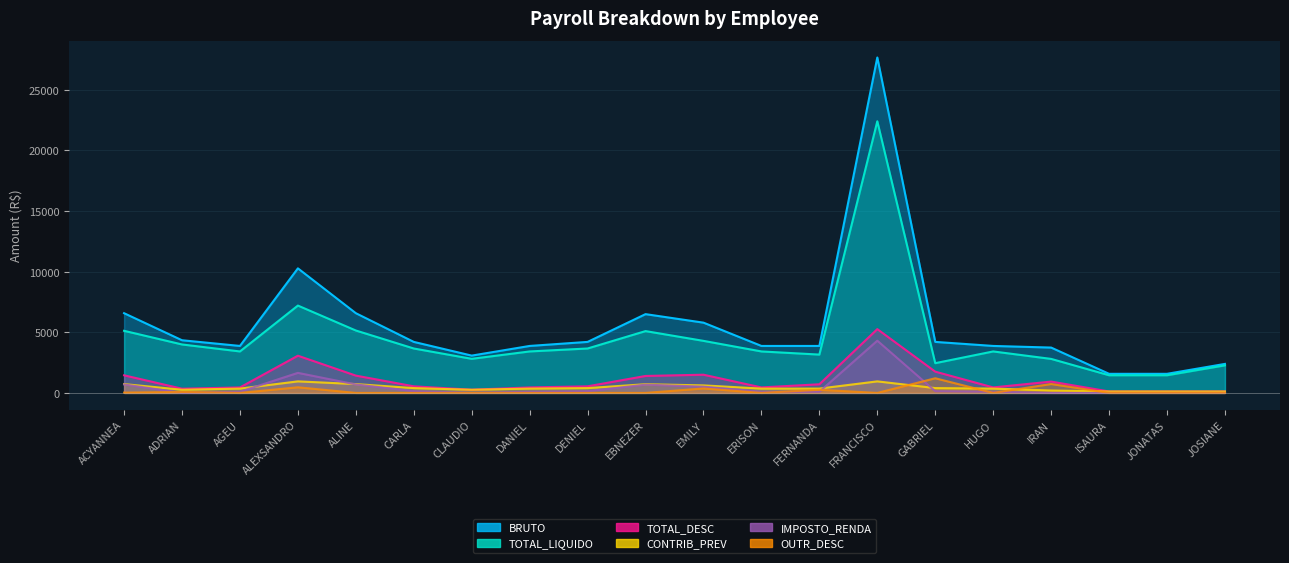

Reading left to right, extract all data points from this chart.

BRUTO: ACYANNEA=6570.5	ADRIAN=4340.6	AGEU=3871.5	ALEXSANDRO=10266.4	ALINE=6570.5	CARLA=4205.1	CLAUDIO=3074.9	DANIEL=3871.5	DENIEL=4205.1	EBNEZER=6493.1	EMILY=5790.9	ERISON=3871.5	FERNANDA=3871.5	FRANCISCO=27646.1	GABRIEL=4205.1	HUGO=3871.5	IRAN=3737.0	ISAURA=1574.4	JONATAS=1574.4	JOSIANE=2391.7
TOTAL_LIQUIDO: ACYANNEA=5118.5	ADRIAN=3993.8	AGEU=3418.1	ALEXSANDRO=7198.7	ALINE=5143.5	CARLA=3661.3	CLAUDIO=2809.6	DANIEL=3418.1	DENIEL=3661.3	EBNEZER=5095.2	EMILY=4289.6	ERISON=3418.1	FERNANDA=3158.8	FRANCISCO=22387.5	GABRIEL=2452.0	HUGO=3418.1	IRAN=2803.1	ISAURA=1455.4	JONATAS=1455.4	JOSIANE=2272.8
TOTAL_DESC: ACYANNEA=1452.0	ADRIAN=346.8	AGEU=453.5	ALEXSANDRO=3067.7	ALINE=1427.0	CARLA=543.8	CLAUDIO=265.3	DANIEL=453.5	DENIEL=543.8	EBNEZER=1397.8	EMILY=1501.3	ERISON=453.5	FERNANDA=712.8	FRANCISCO=5258.6	GABRIEL=1753.1	HUGO=453.5	IRAN=933.9	ISAURA=118.9	JONATAS=118.9	JOSIANE=118.9
CONTRIB_PREV: ACYANNEA=729.5	ADRIAN=262.4	AGEU=358.0	ALEXSANDRO=951.6	ALINE=729.5	CARLA=398.3	CLAUDIO=262.4	DANIEL=358.0	DENIEL=398.3	EBNEZER=718.6	EMILY=620.3	ERISON=358.0	FERNANDA=358.0	FRANCISCO=951.6	GABRIEL=398.3	HUGO=358.0	IRAN=198.6	ISAURA=118.9	JONATAS=118.9	JOSIANE=118.9
IMPOSTO_RENDA: ACYANNEA=697.5	ADRIAN=2.9	AGEU=95.5	ALEXSANDRO=1652.8	ALINE=697.5	CARLA=145.5	CLAUDIO=2.9	DANIEL=95.5	DENIEL=145.5	EBNEZER=679.2	EMILY=513.2	ERISON=95.5	FERNANDA=95.5	FRANCISCO=4307.0	GABRIEL=145.5	HUGO=95.5	IRAN=0.0	ISAURA=0.0	JONATAS=0.0	JOSIANE=0.0
OUTR_DESC: ACYANNEA=25.0	ADRIAN=81.5	AGEU=0.0	ALEXSANDRO=463.2	ALINE=0.0	CARLA=0.0	CLAUDIO=0.0	DANIEL=0.0	DENIEL=0.0	EBNEZER=0.0	EMILY=367.8	ERISON=0.0	FERNANDA=259.3	FRANCISCO=0.0	GABRIEL=1209.3	HUGO=0.0	IRAN=735.3	ISAURA=0.0	JONATAS=0.0	JOSIANE=0.0